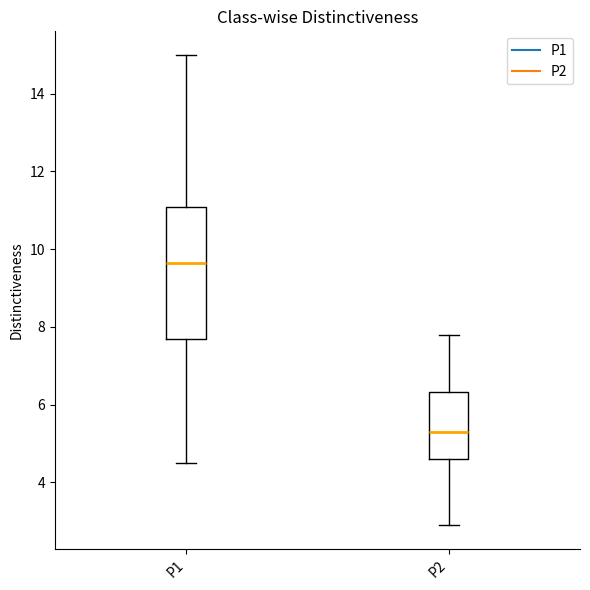

Reading left to right, read every box against the y-axis: the position of its median line, the range the box covers, and the ends of its whiskers. The values are not printed on the chart, so give them approximately, as read against the axis.

P1: median 9.6, box 7.8 to 11.0, whiskers 4.6 to 15.0
P2: median 5.4, box 4.6 to 6.4, whiskers 3.0 to 7.8